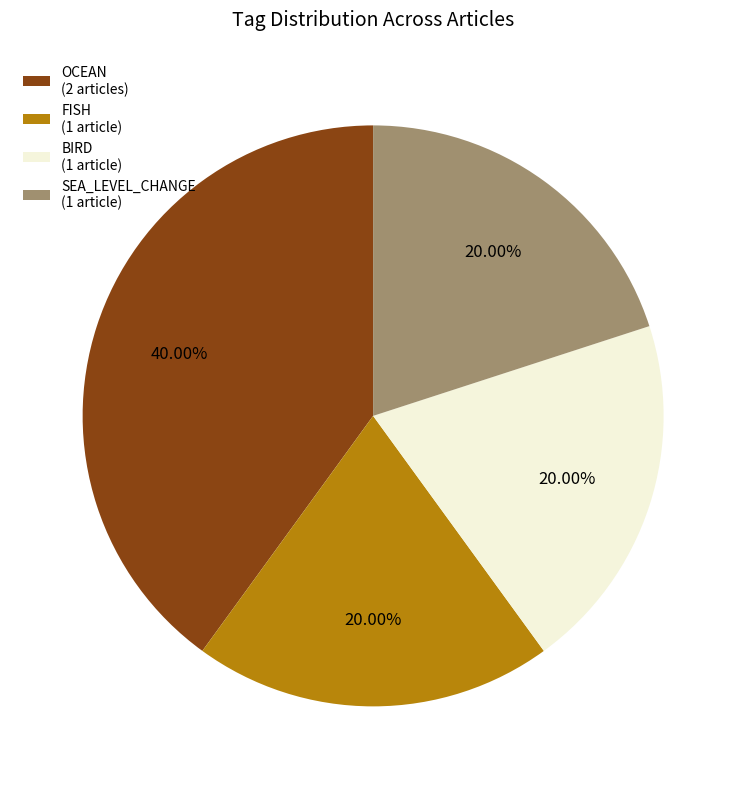

Is the sum of FISH (1 article) and OCEAN (2 articles) greater than half?

Yes